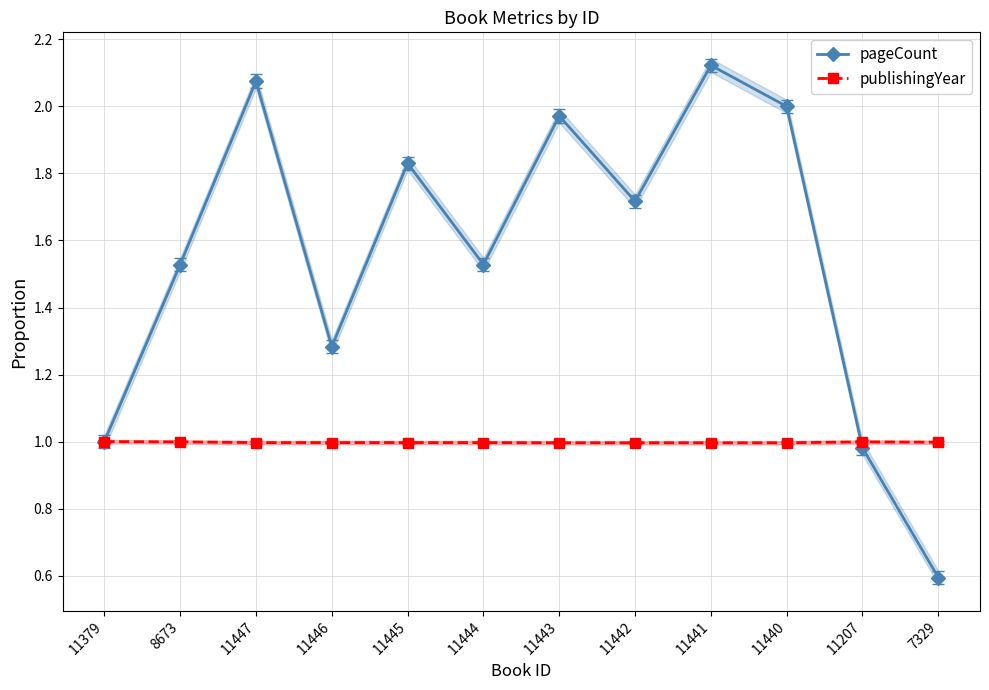

List the series in order of their peak value, highest first.

pageCount, publishingYear